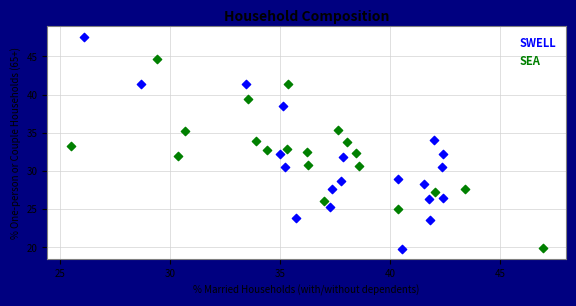

What are all the series names shown in the legend?

SWELL, SEA